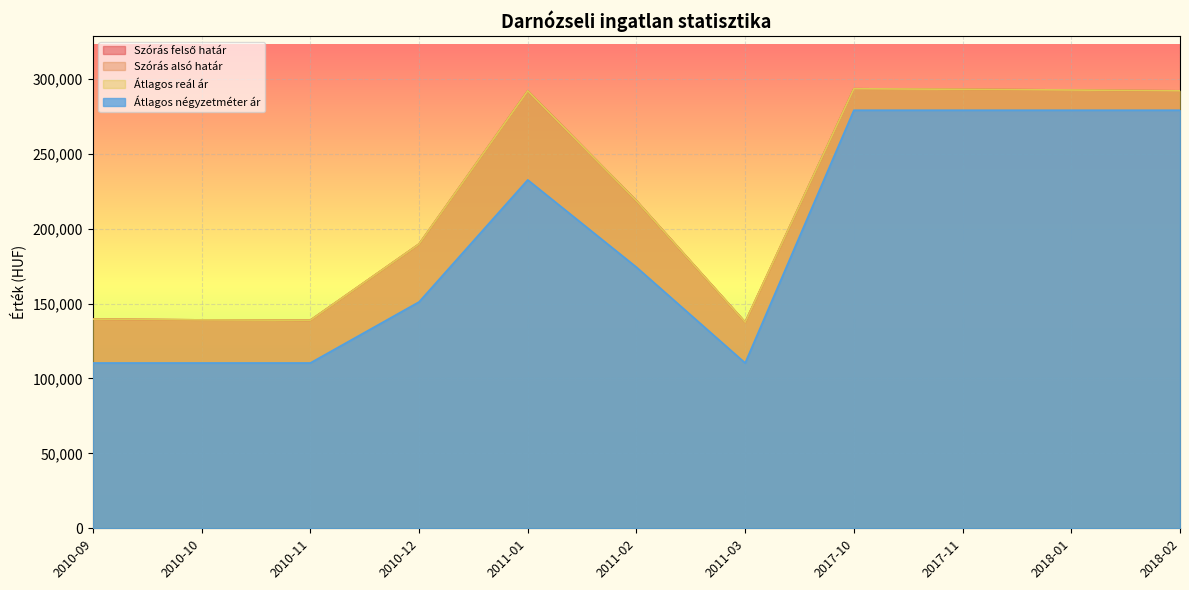

True or false: Átlagos négyzetméter ár and Átlagos reál ár intersect in this chart.

False